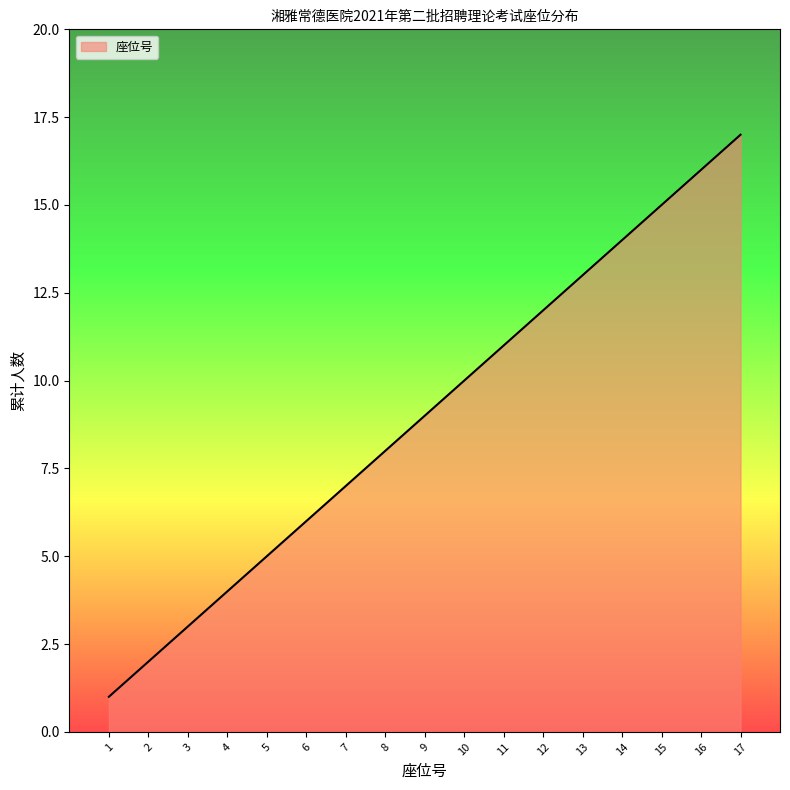

How many values are below 9?

8